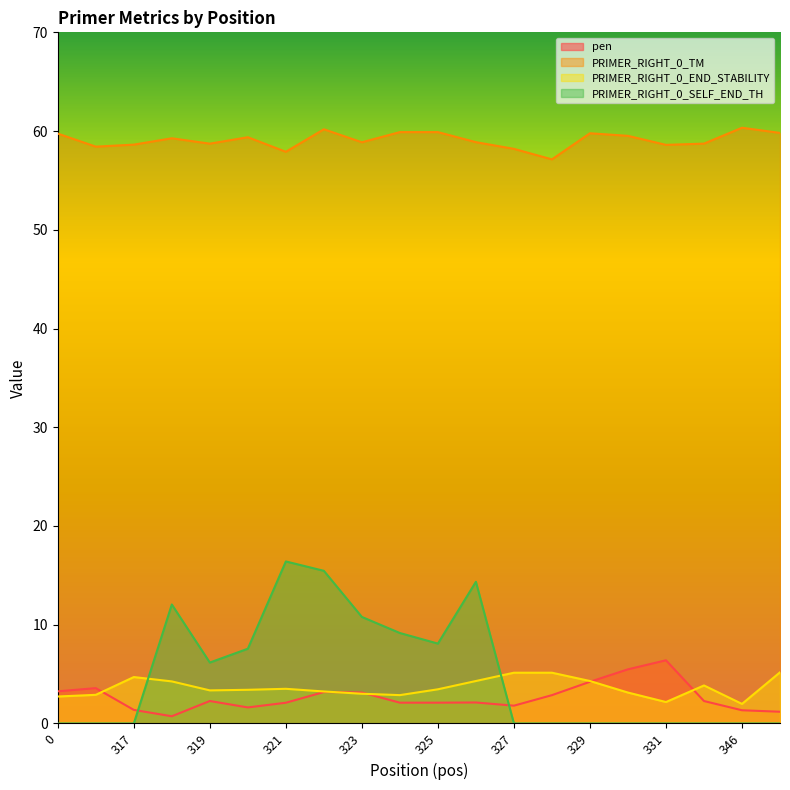

What are all the series names shown in the legend?

pen, PRIMER_RIGHT_0_TM, PRIMER_RIGHT_0_END_STABILITY, PRIMER_RIGHT_0_SELF_END_TH